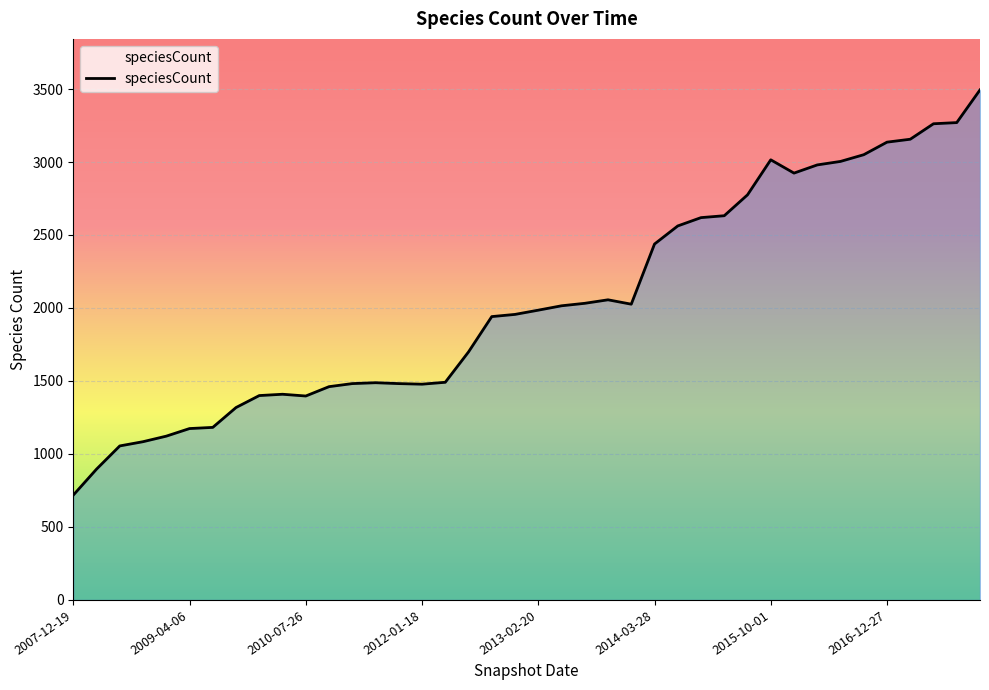

What is the minimum value shown in the chart?

718